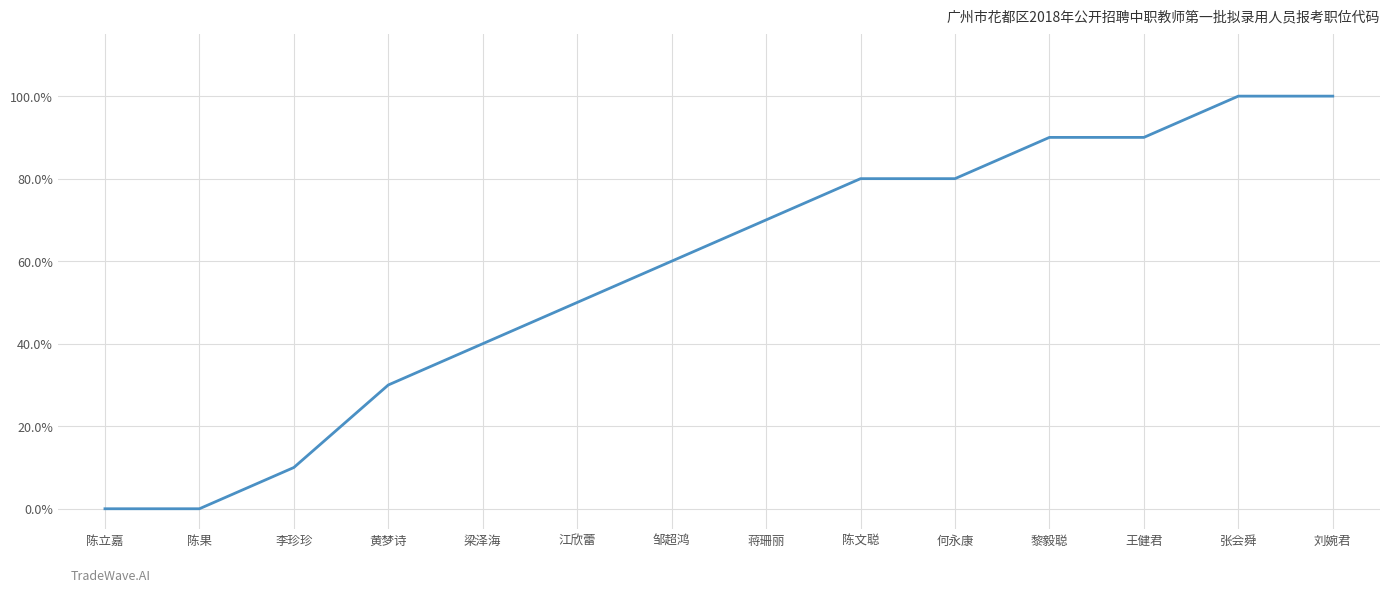

At which category does the chart reach its minimum across all series?

陈立嘉